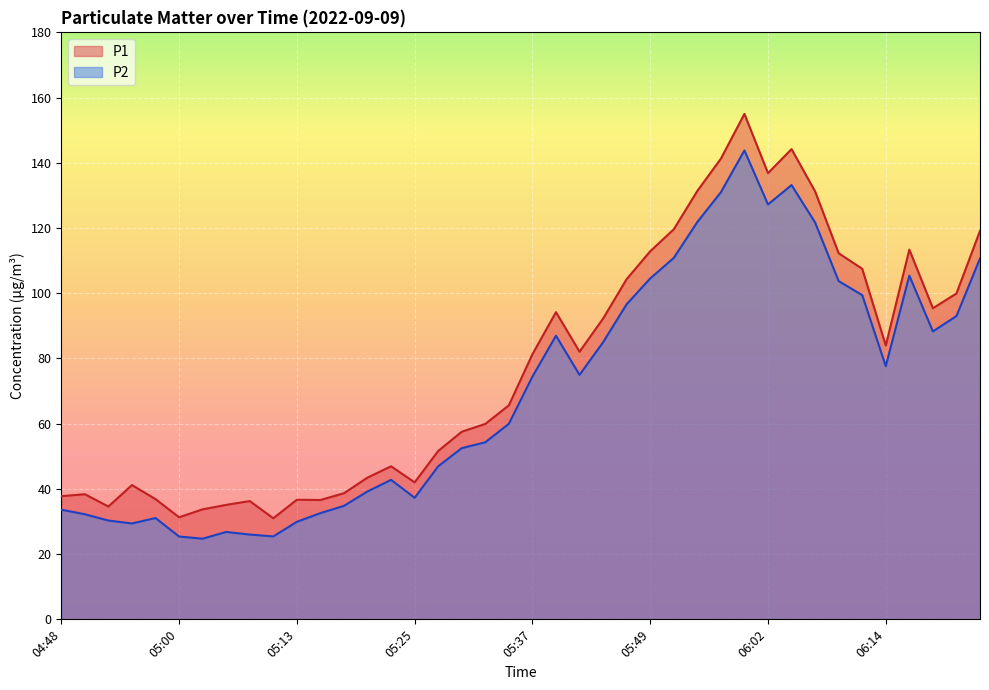

What is the total value across all series at 05:35?

125.6